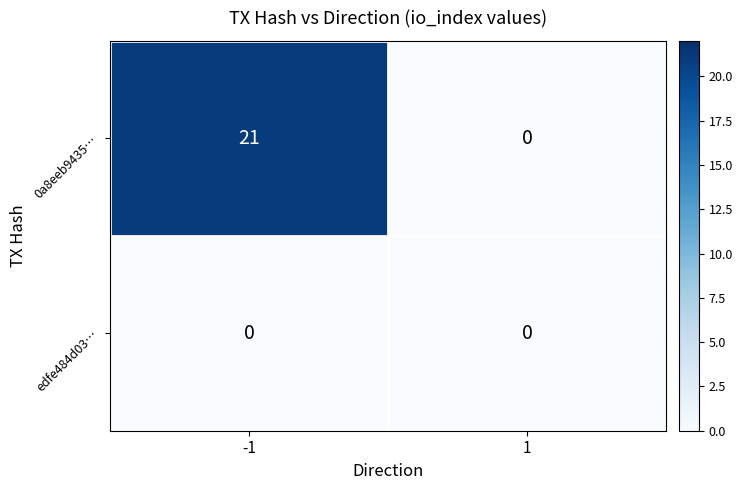

At how many categories does at least one series exceed 8?

1